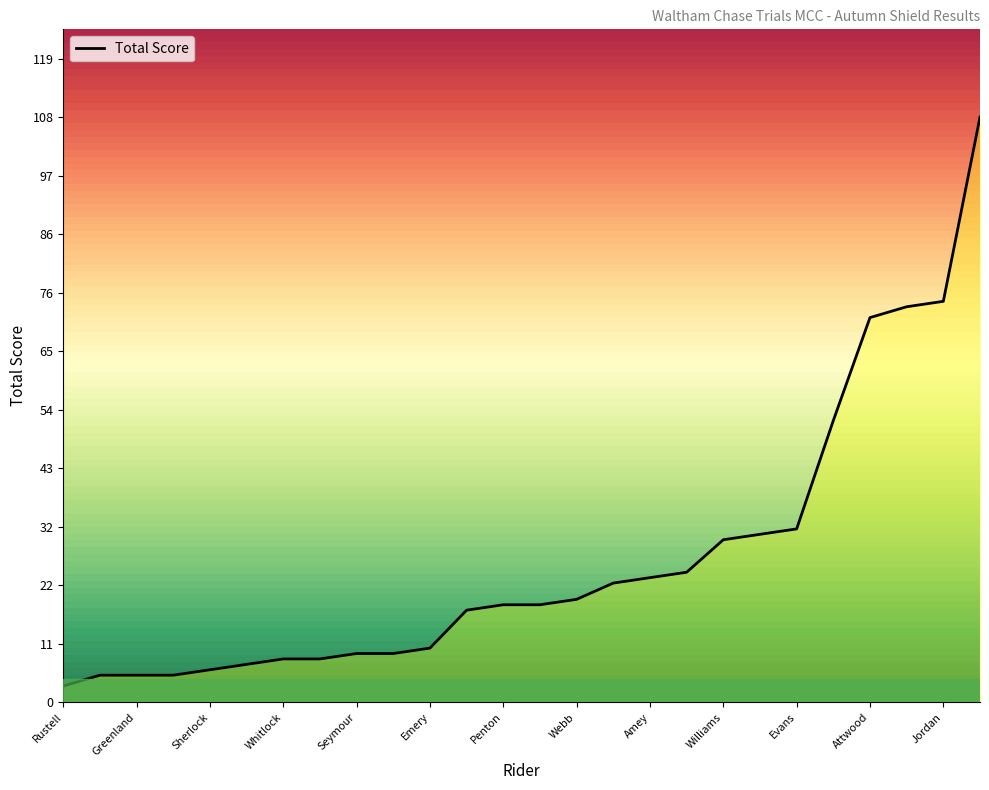

What is the smallest value displayed?

3